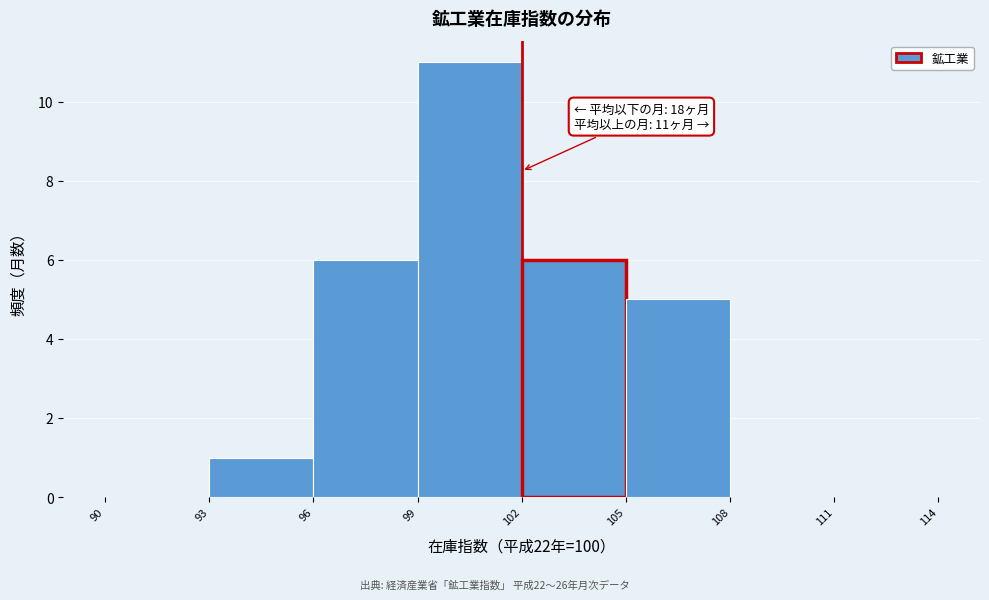

Over which range of the x-axis is the bar tallest?

99 to 102